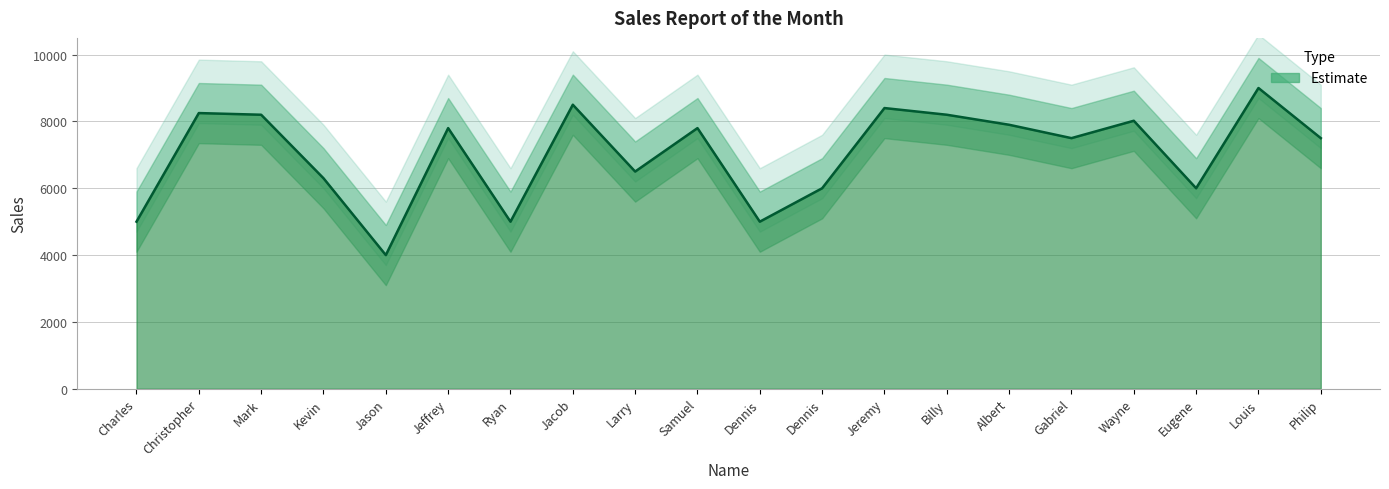

True or false: the data has more than 2 interior local peaks.

True